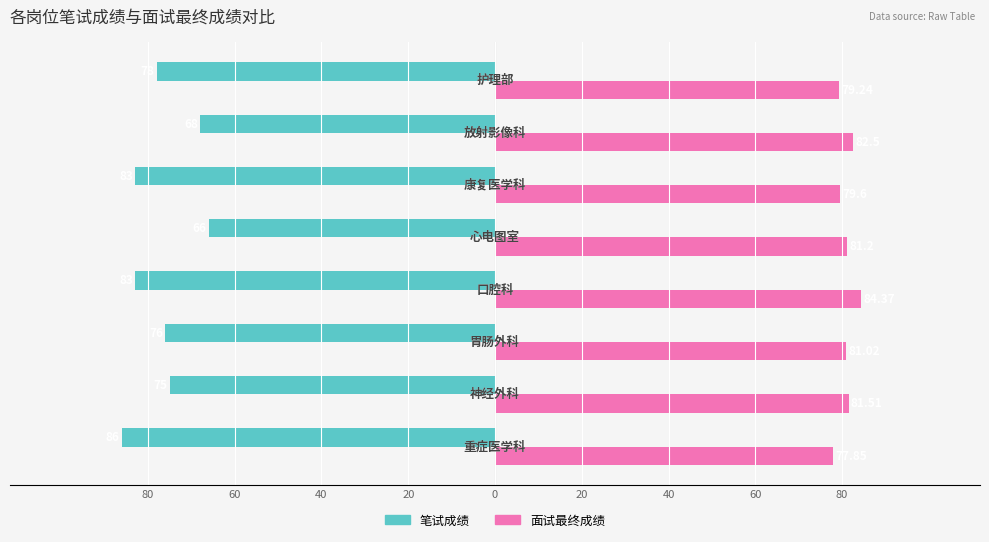

What are all the series names shown in the legend?

笔试成绩, 面试最终成绩